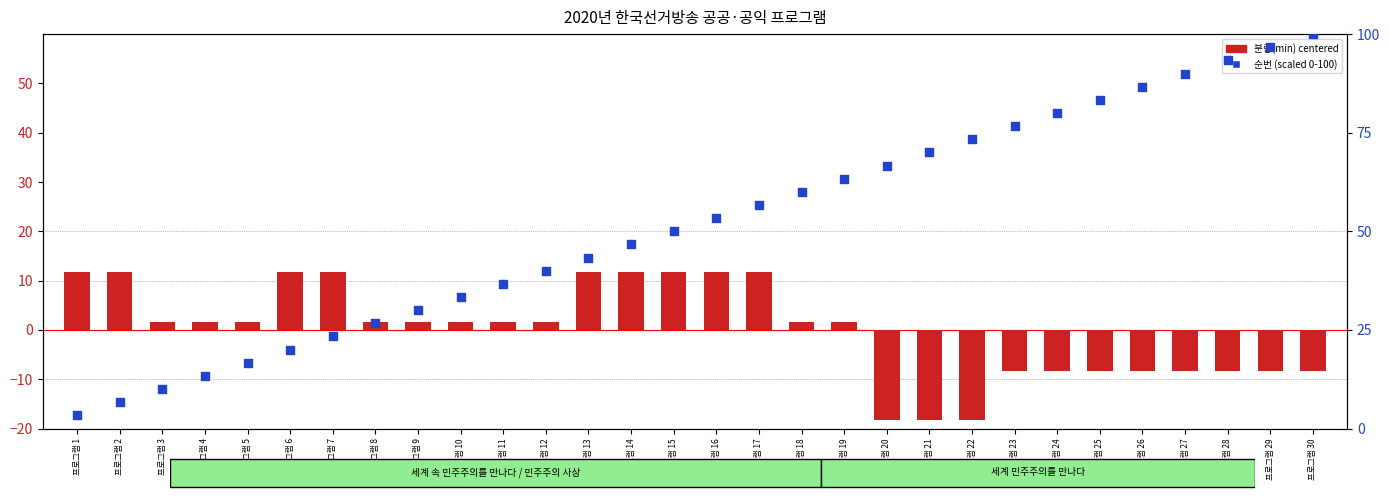

Is the value of 분량(min) centered at 프로그램 4 greater than the value of 순번 (scaled) at 프로그램 18?

No